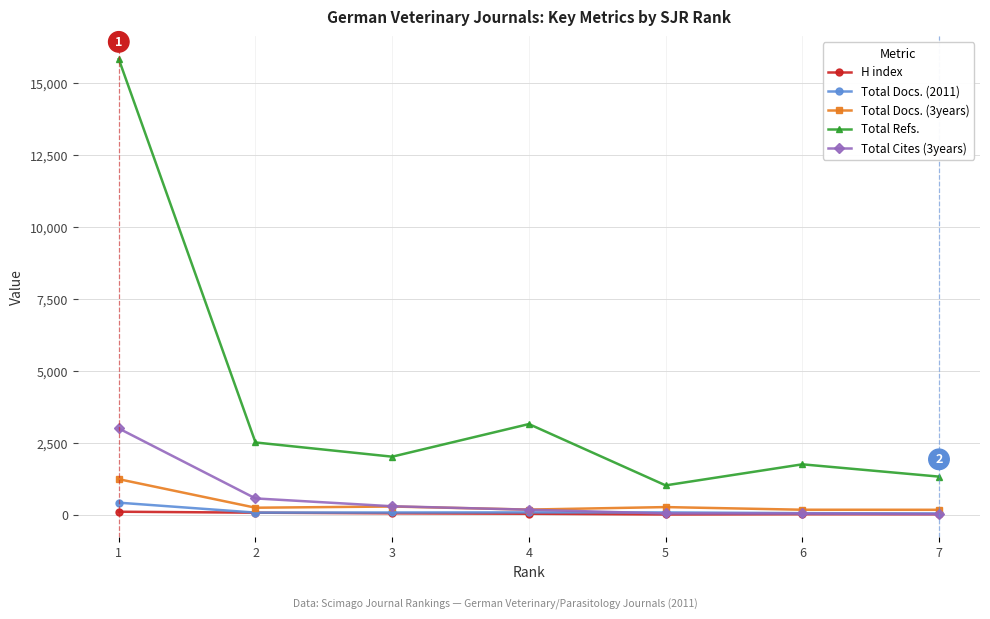

True or false: Total Refs. and Total Docs. (2011) cross at least once.

False